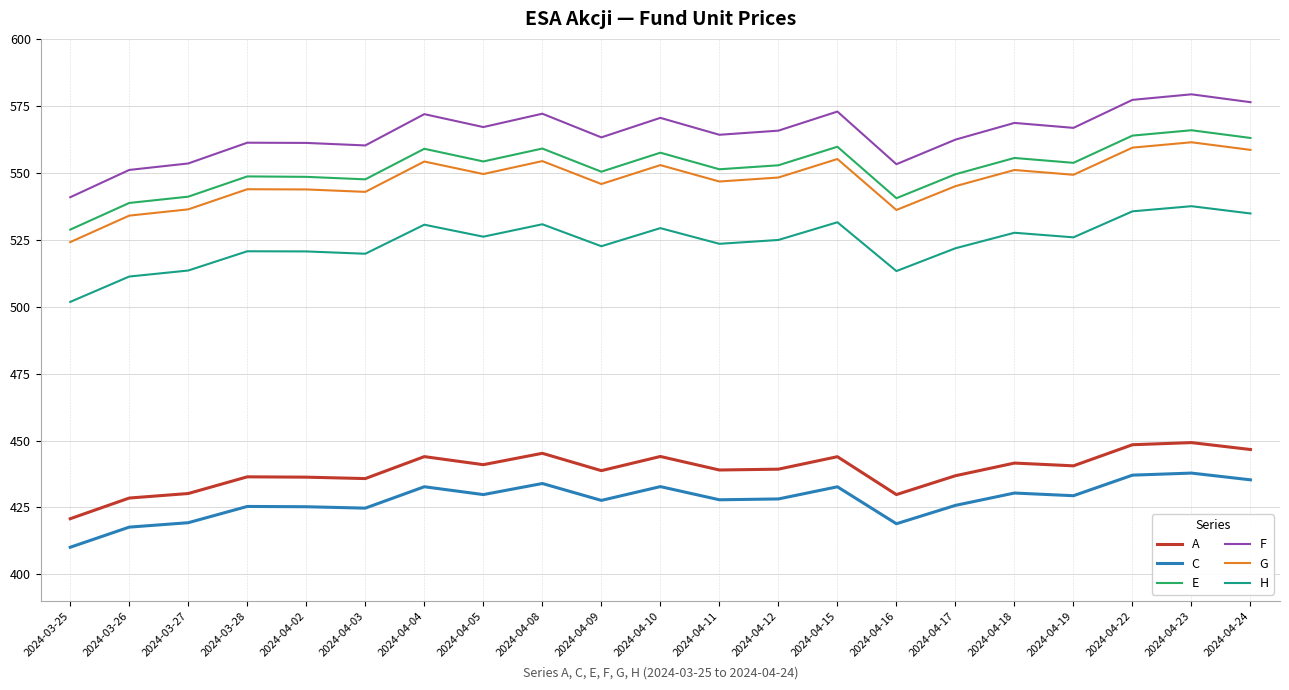

What is the difference between the A values at 2024-03-27 and 2024-04-10?

13.8